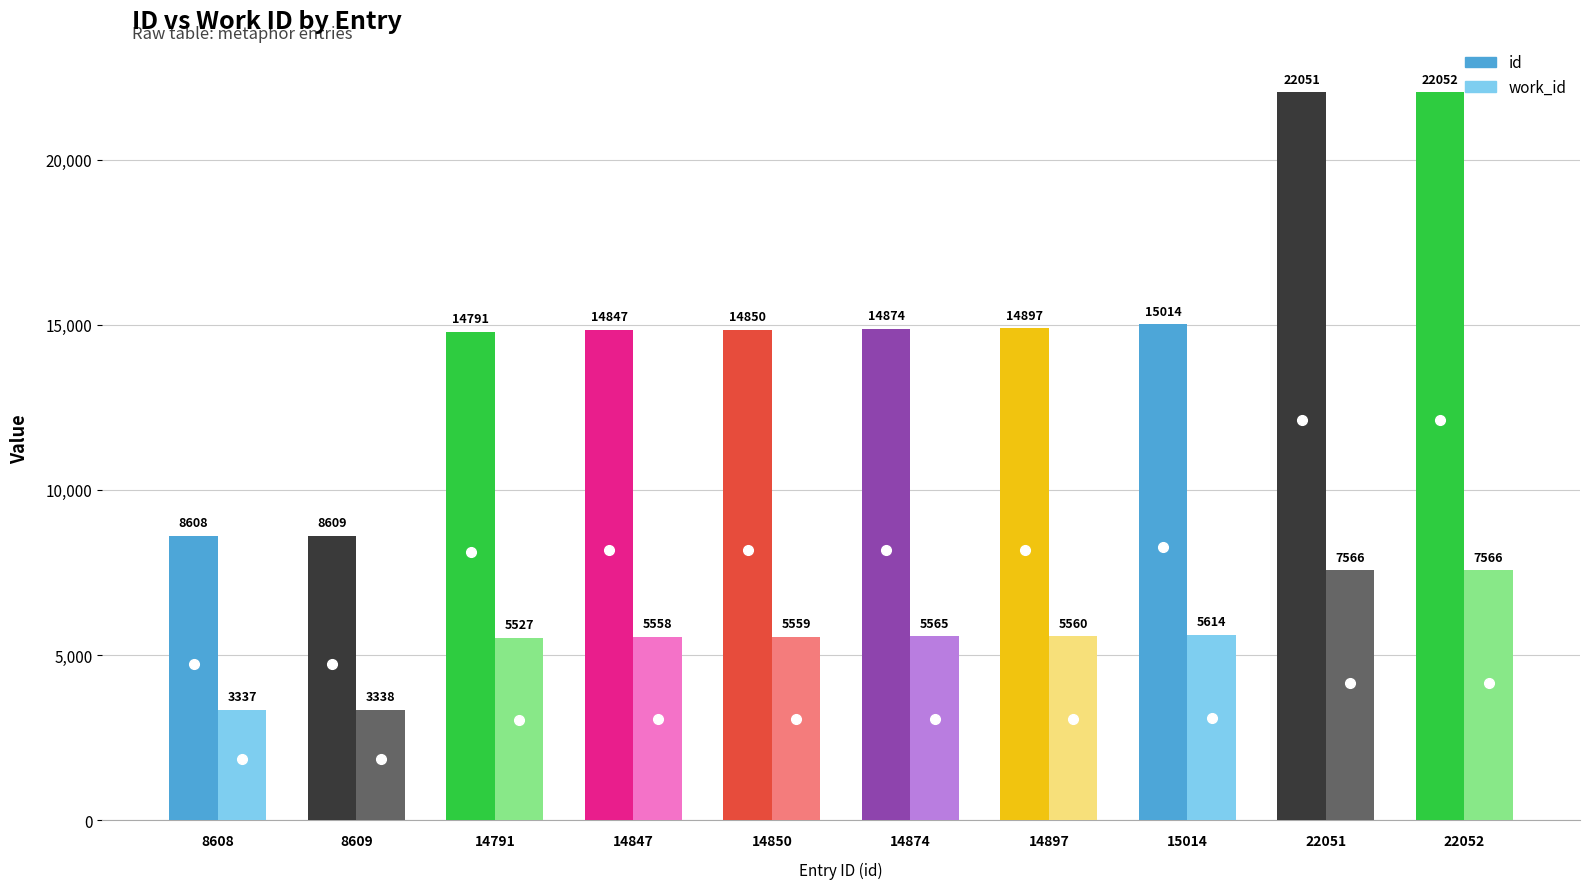

Rank the series by their average value, from highest to lowest.

id, work_id